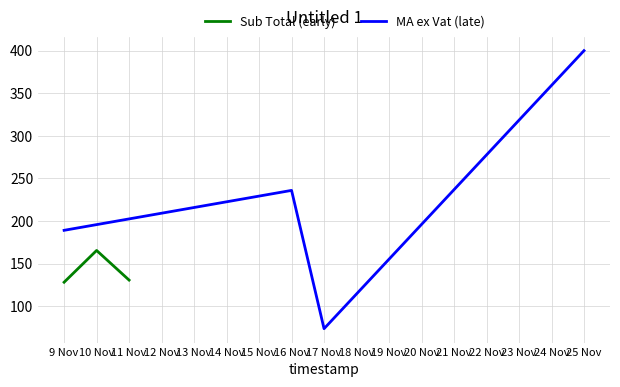

Is it true that Sub Total (early) equals 130.8 at 11 Nov?

True